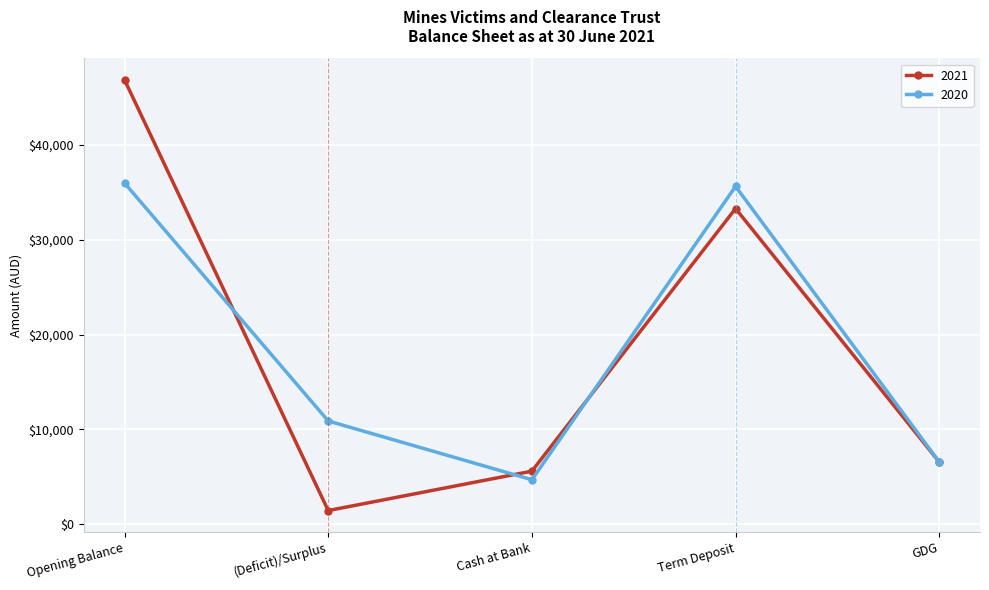

True or false: 2020 has more than 2 interior local peaks.

False